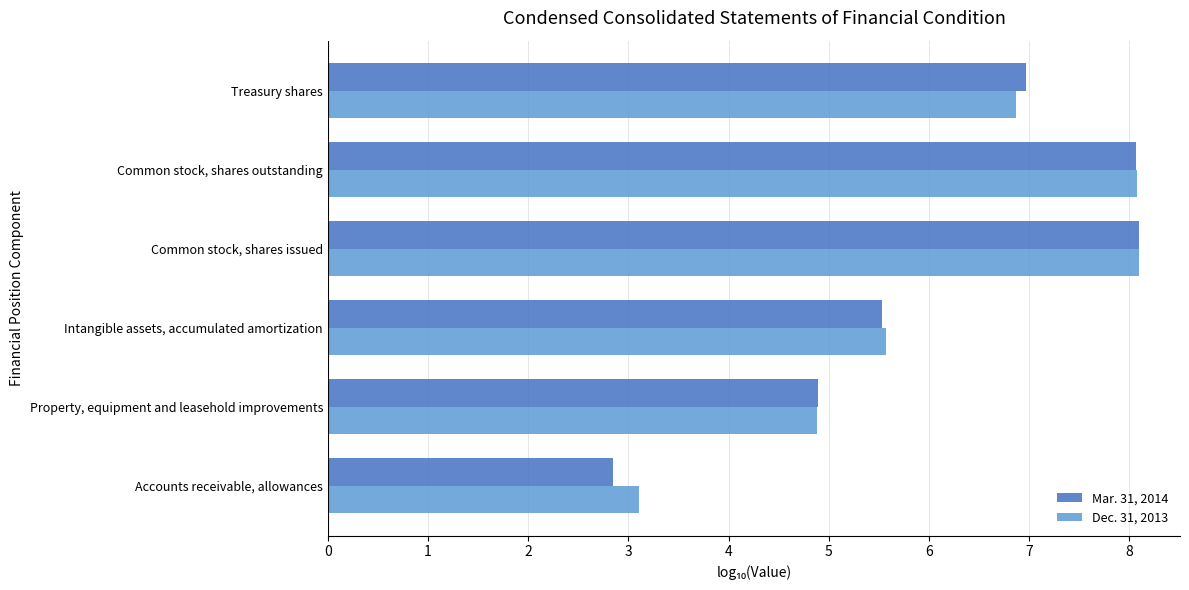

Is it true that Mar. 31, 2014 equals 4.9 at Property, equipment and leasehold improvements?

True